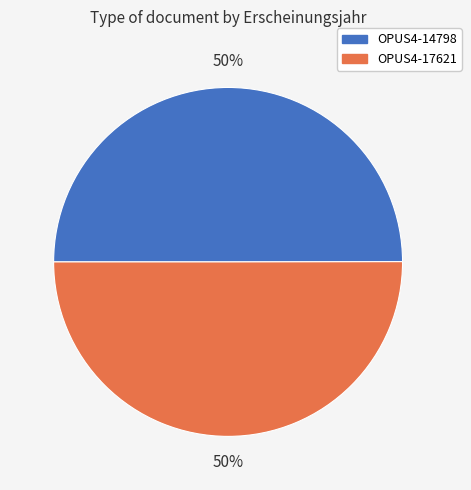

To the nearest percent, what portion does OPUS4-17621 represent?

50%